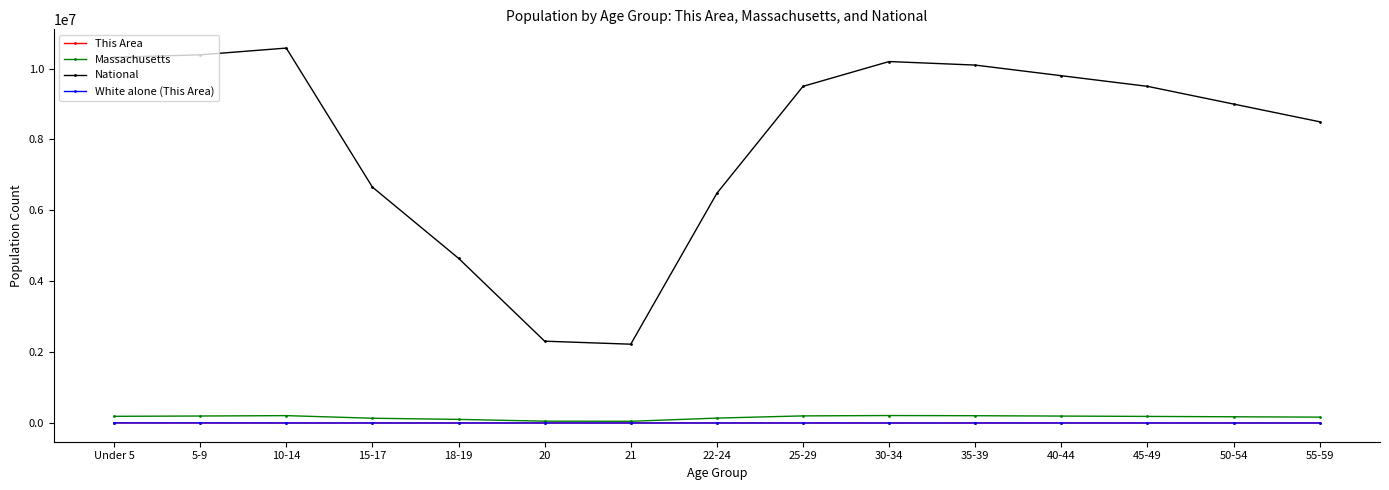

Which series has the largest range (max minus min)?

National